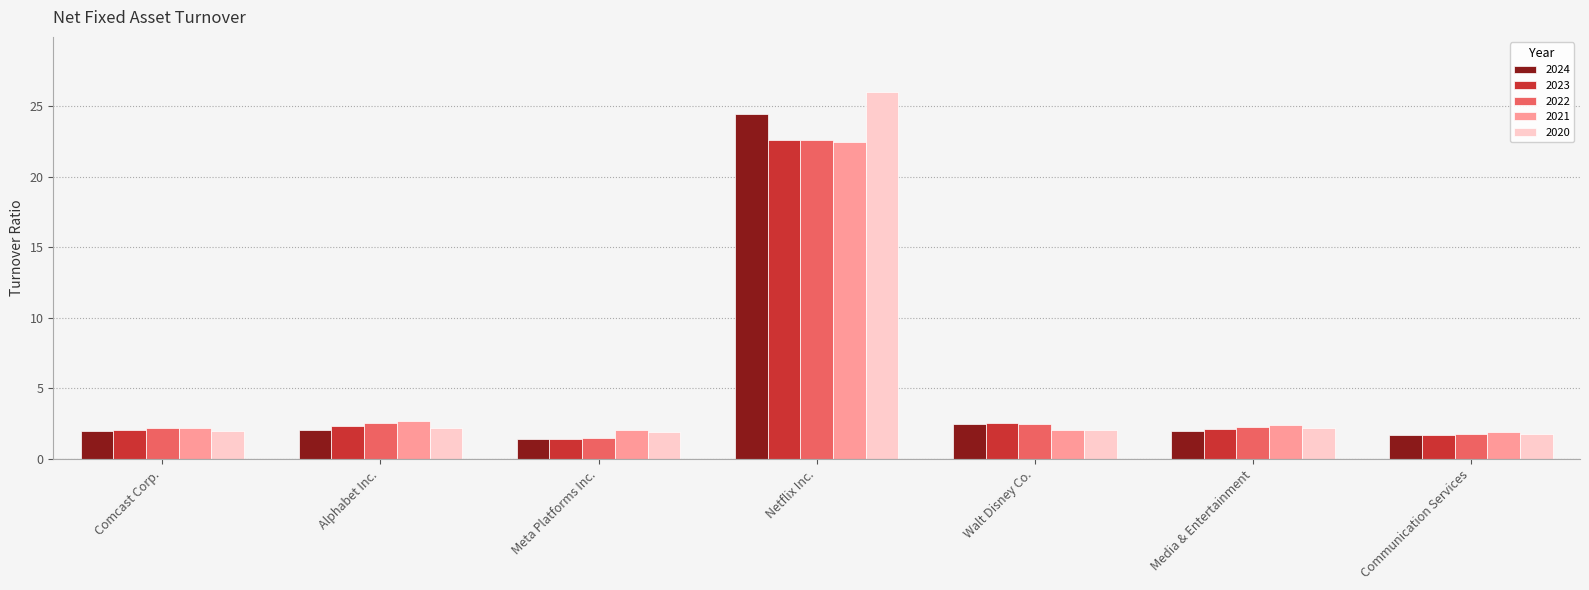

At which category is the sum across all series the highest?

Netflix Inc.